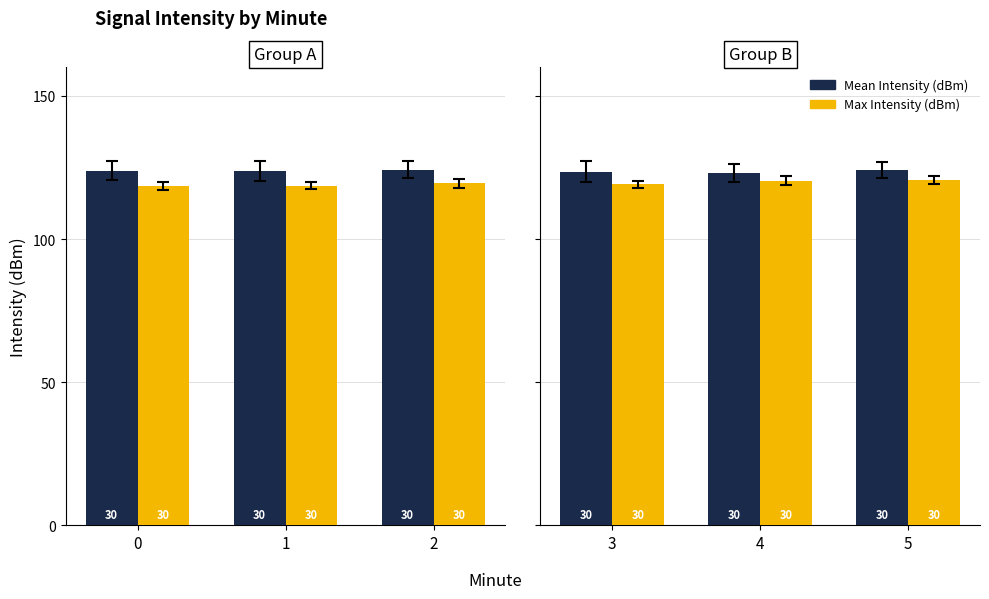

Is the value of Max Intensity (dBm) at 4 greater than the value of Mean Intensity (dBm) at 5?

No